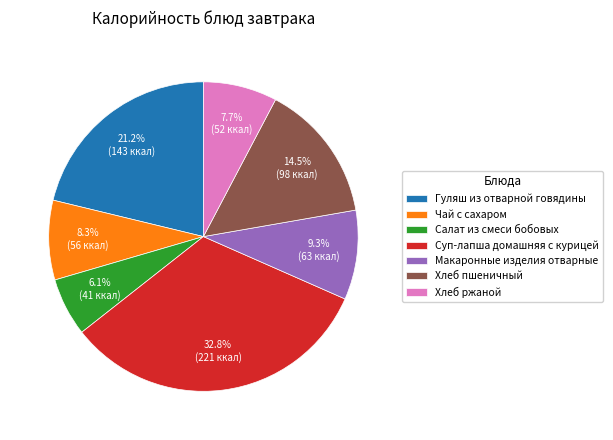

Do Салат из смеси бобовых and Чай с сахаром together represent more than half of the pie?

No